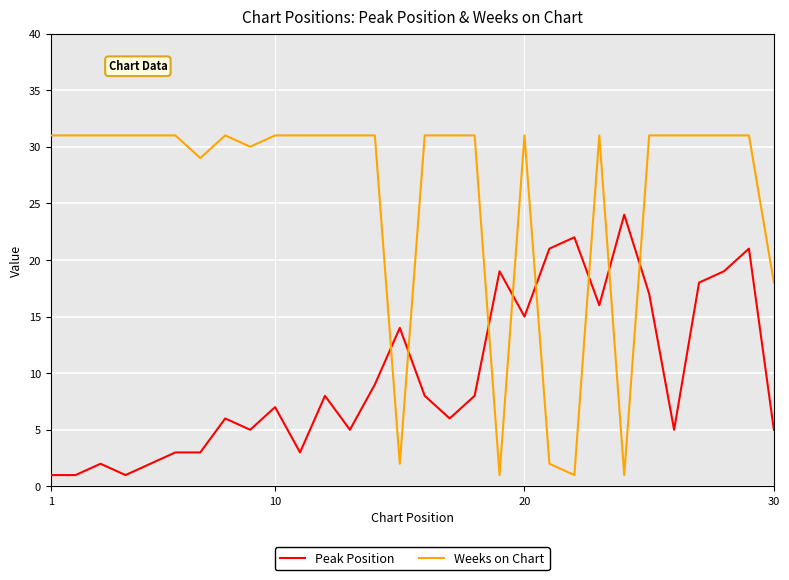

How many intersections are there between Peak Position and Weeks on Chart?

8